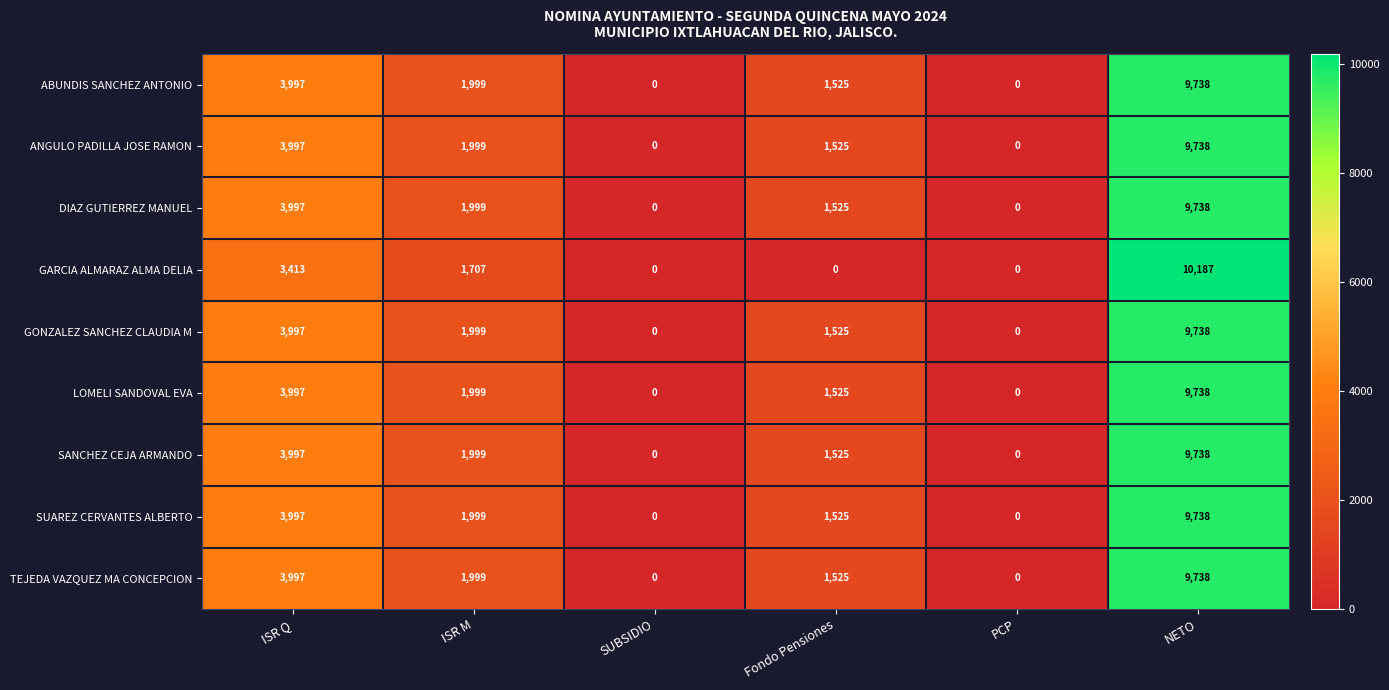

What is the sum of the GARCIA ALMARAZ ALMA DELIA values at NETO and SUBSIDIO?

10187